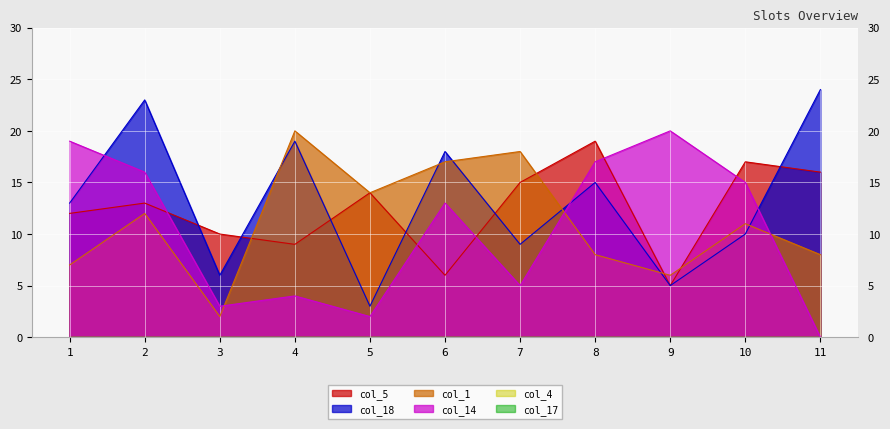

What is the average value of the col_1 series?

11